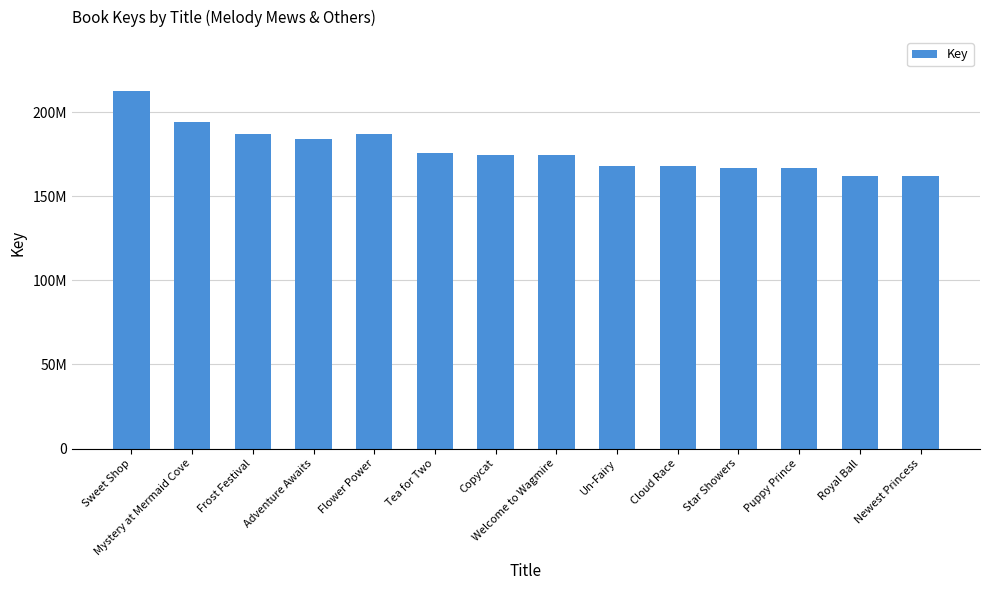

What is the difference between the second highest and minimum values?

31860780